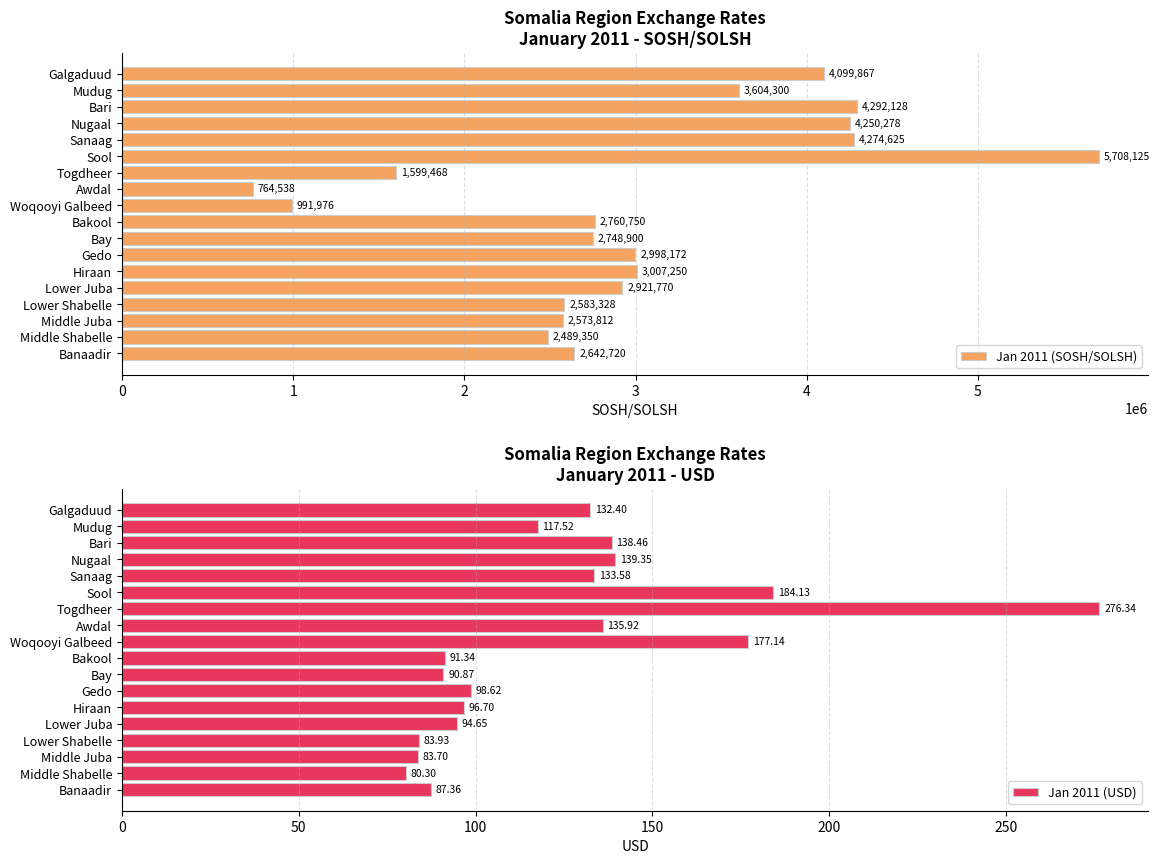

What is the sum of the Jan 2011 (USD) values at Middle Juba and Hiraan?

180.4